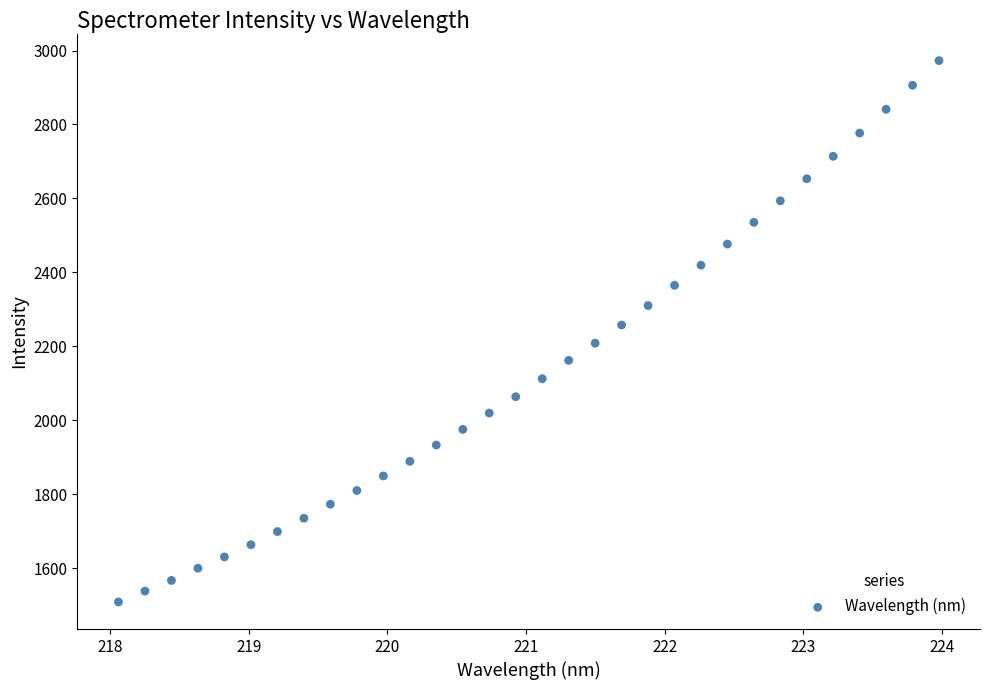

What is the range of X values (max minus min)?

5.9